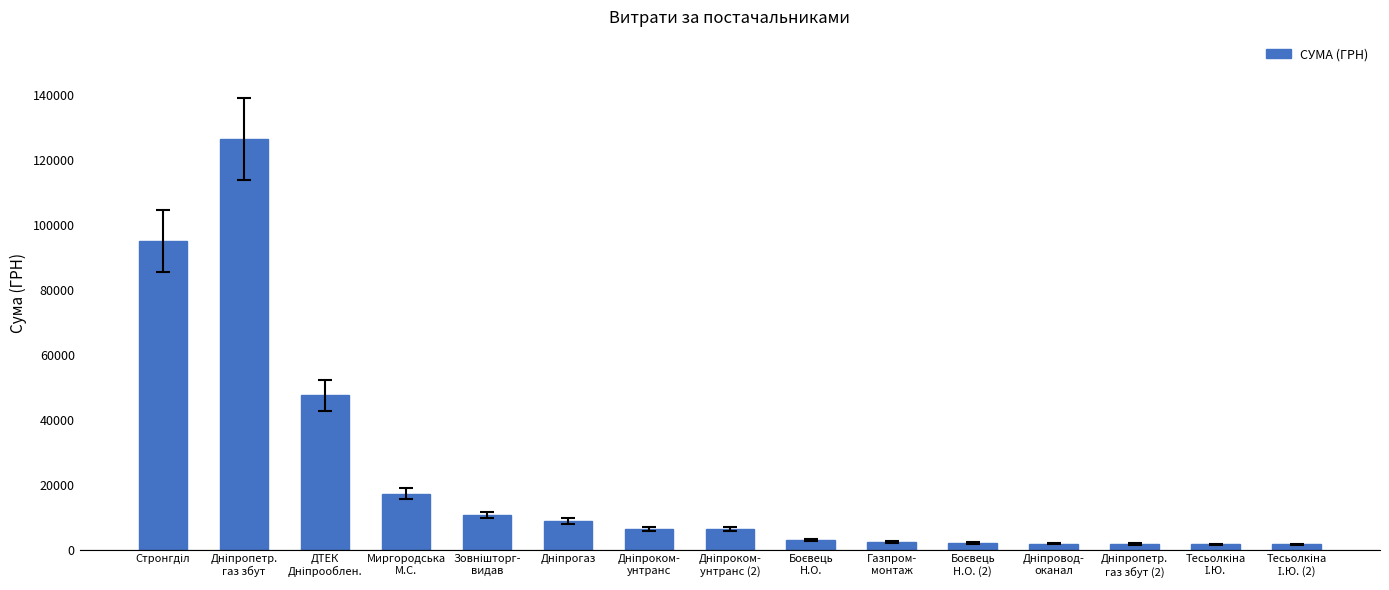

What is the value of the 6th bar from the left?

8835.8